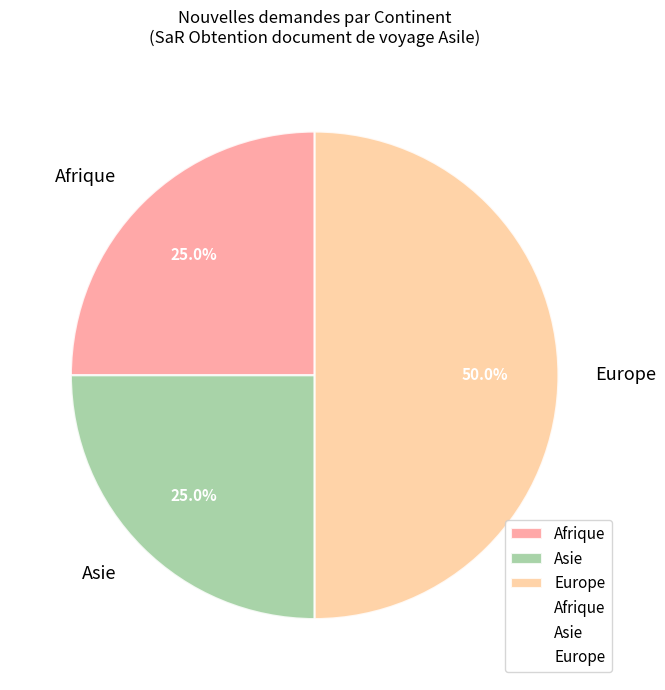

What is the ratio of the value at Europe to the value at Asie?

2.0